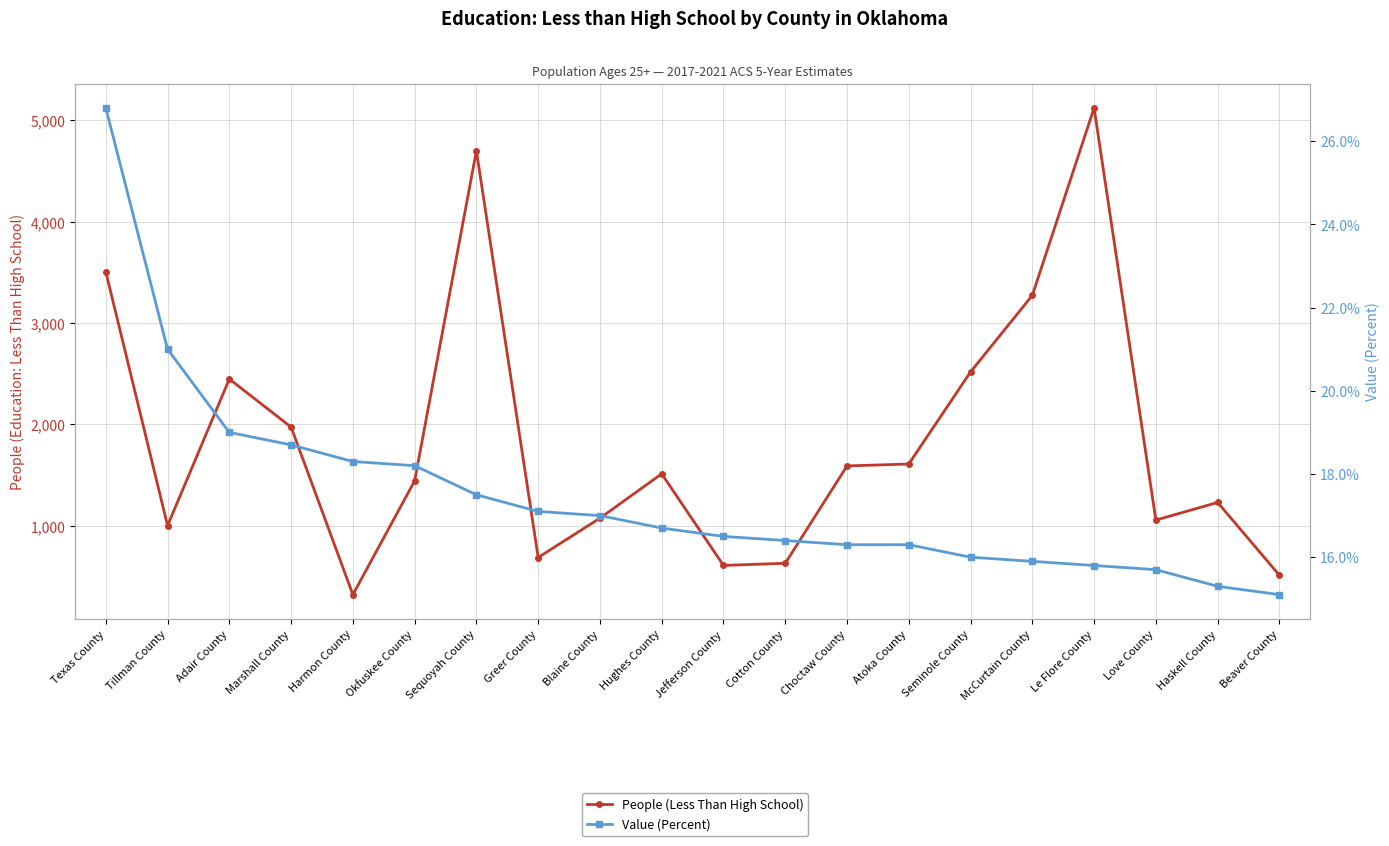

List the series in order of their peak value, lowest first.

Value (Percent), People (Less Than High School)